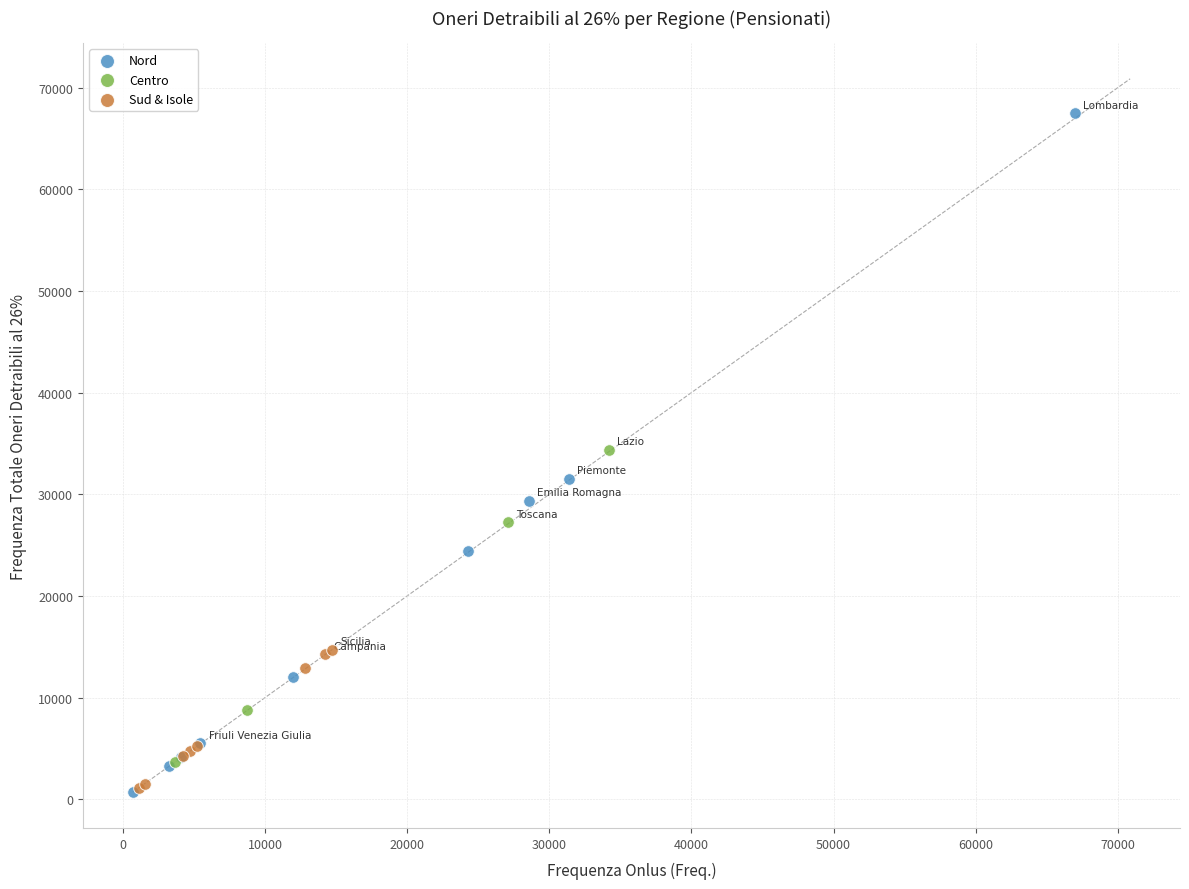

Which series contains the highest Y value?

Nord